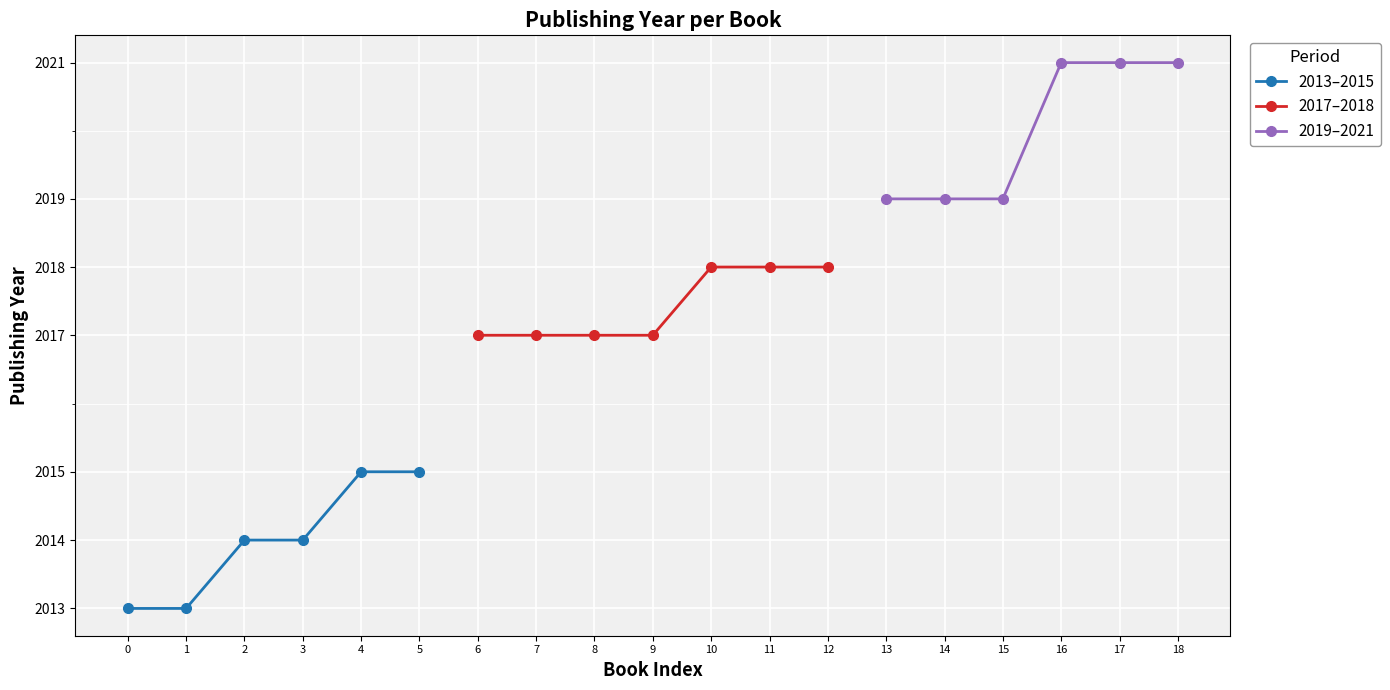

How many lines are shown in the chart?

3